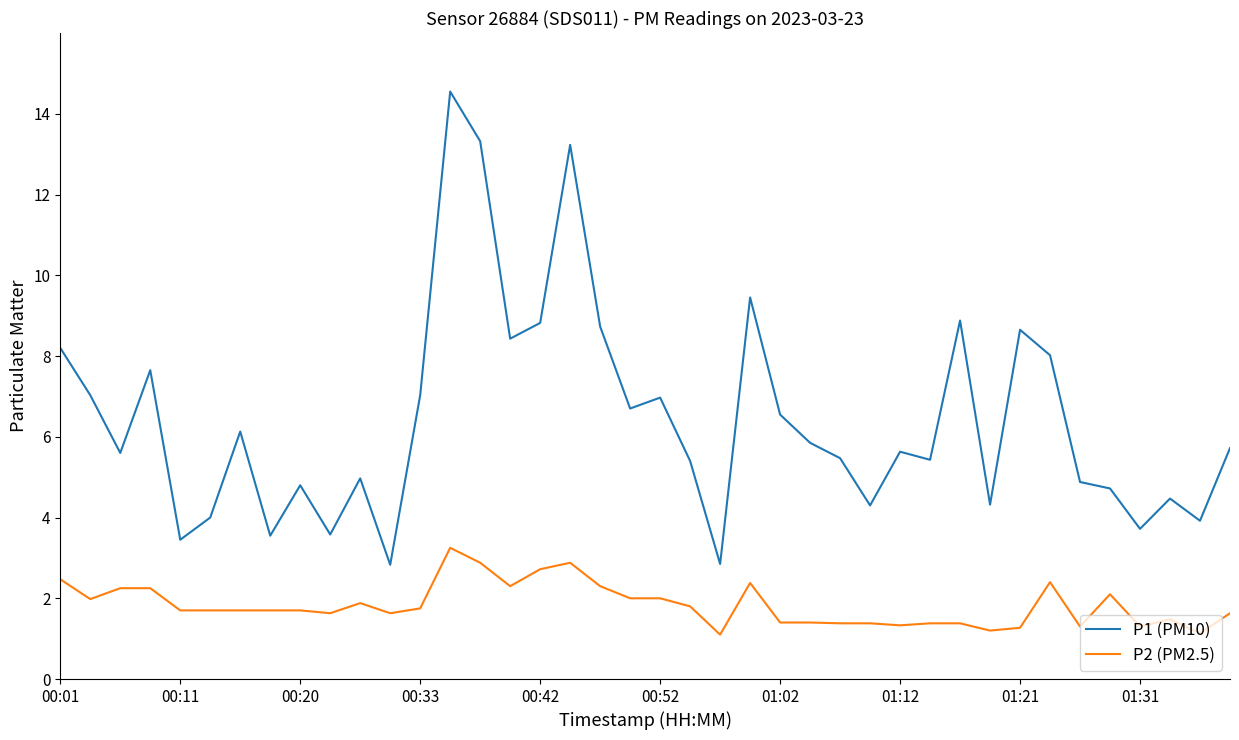

True or false: P1 (PM10) and P2 (PM2.5) intersect in this chart.

False